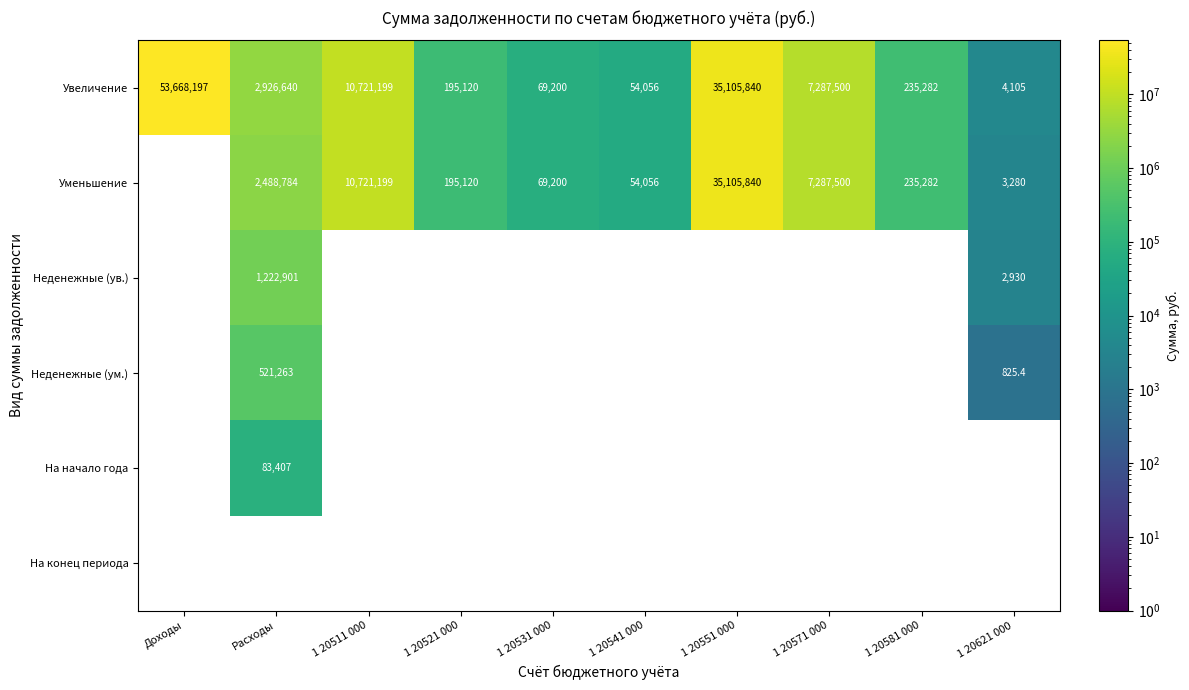

At which label does Увеличение reach its minimum?

1 20621 000